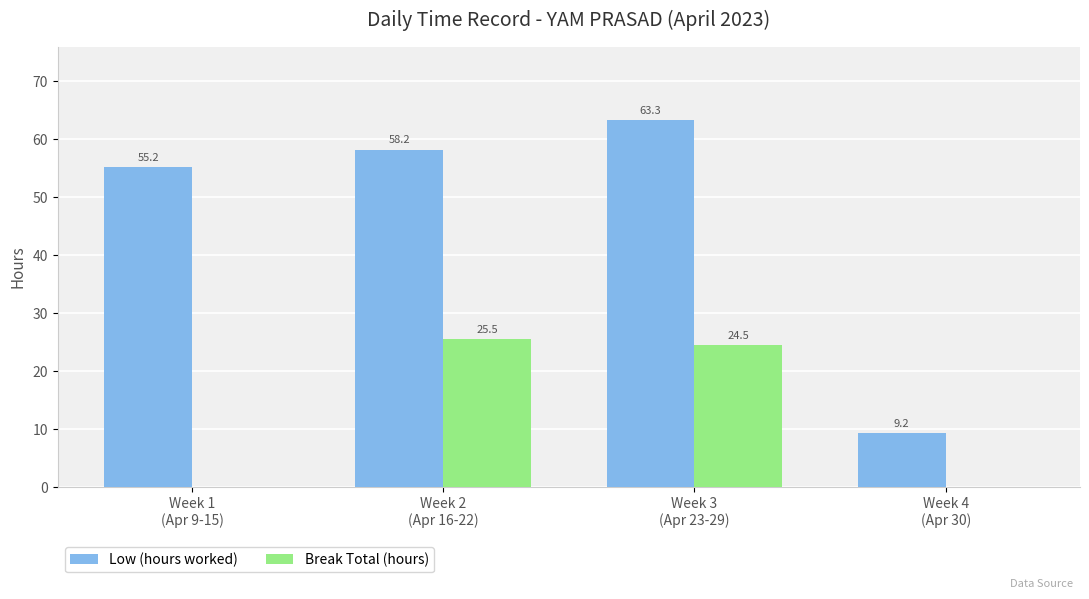

How many values in Break Total (hours) are above zero?

2